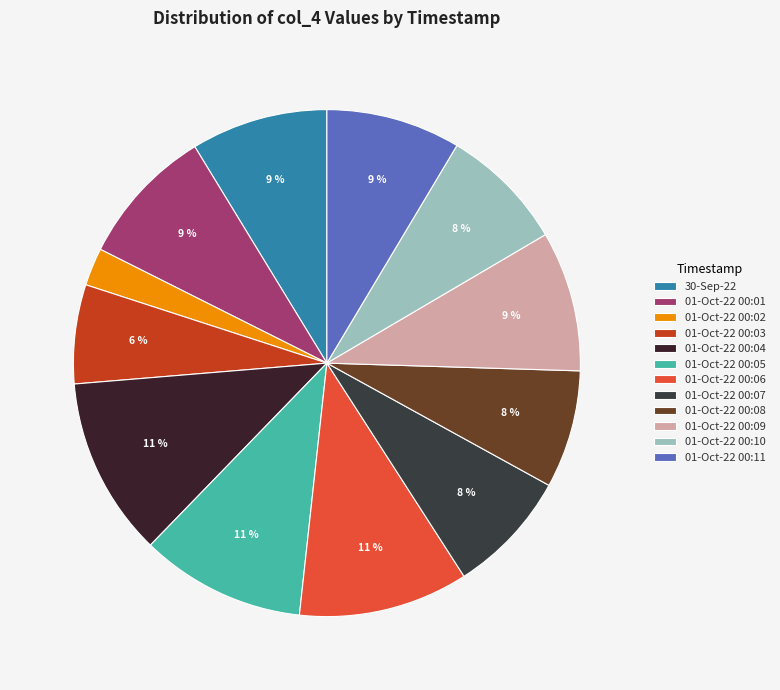

How many segments does this pie chart have?

12